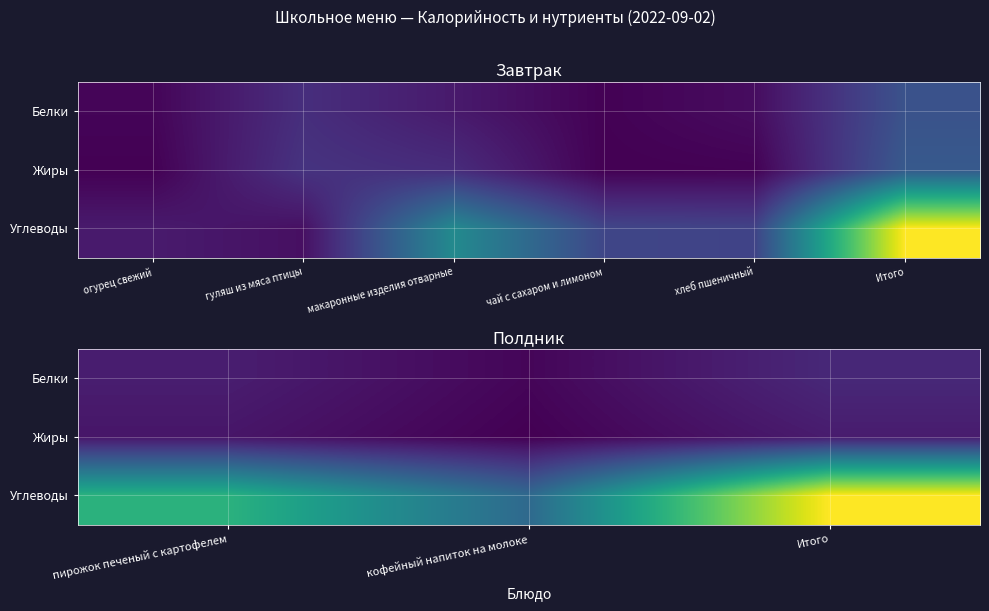

Rank the series at пирожок печеный с картофелем from highest to lowest value.

Углеводы, Белки, Жиры